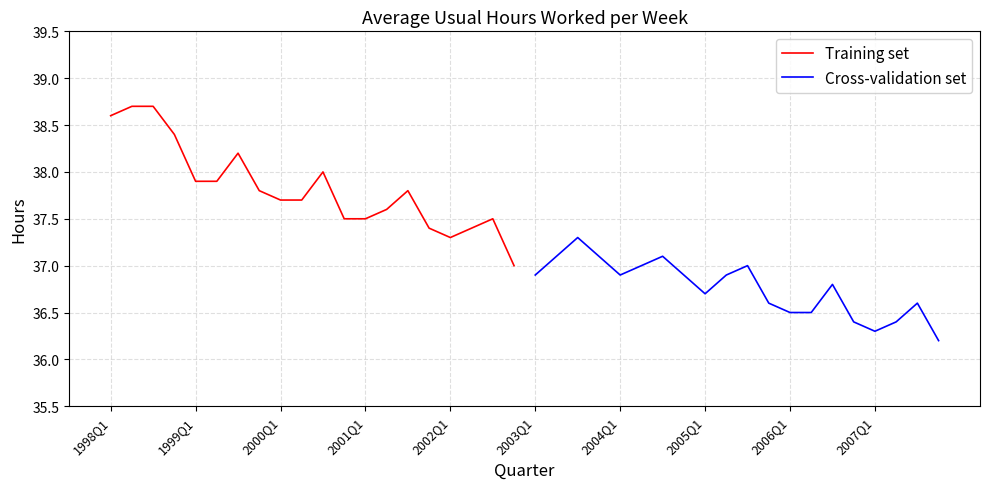

At which category does Cross-validation set reach its first local valley?

2004Q1